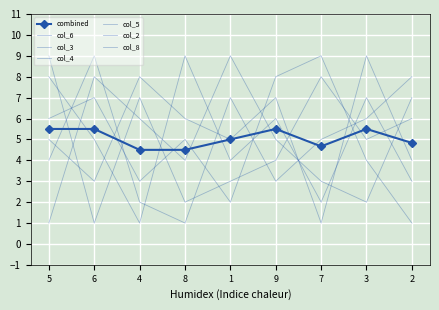

What value does the col_4 series have at 2?

1